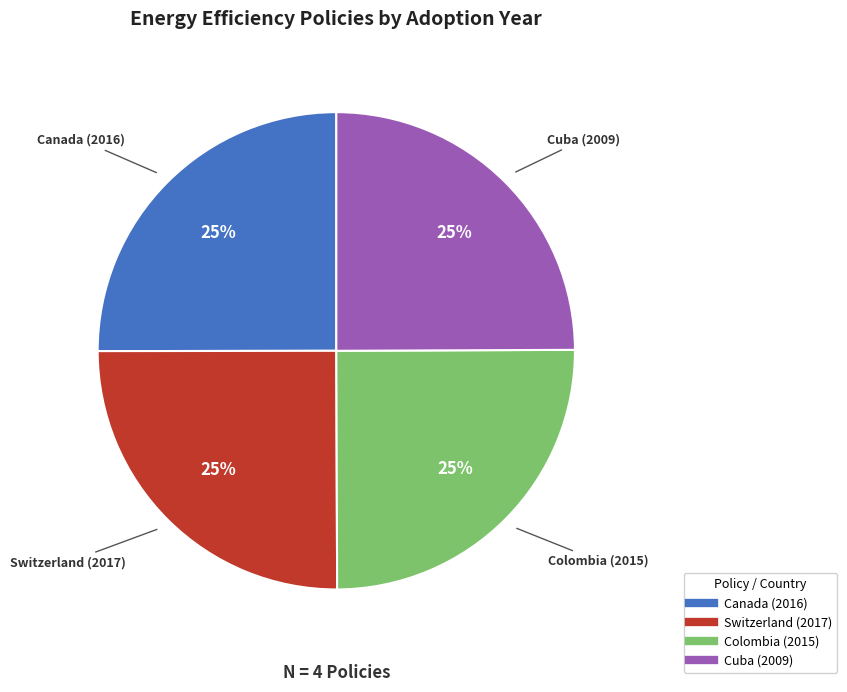

Approximately how many times larger is the value at Colombia (2015) compared to Cuba (2009)?

1.0